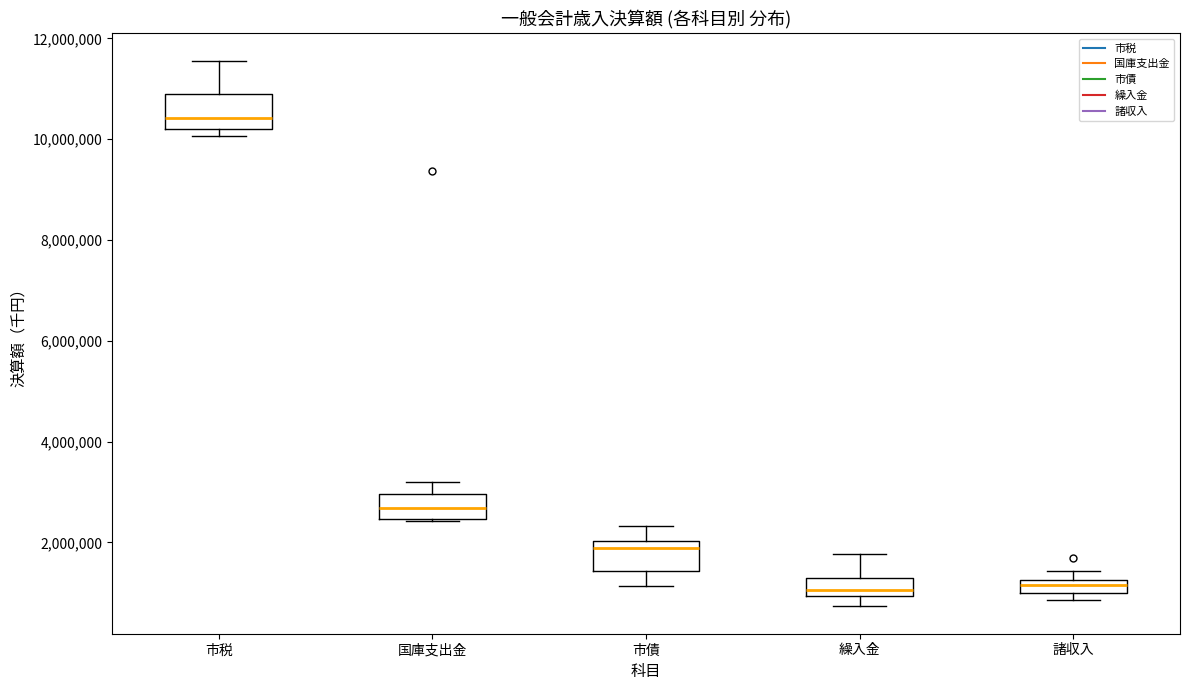

Where is the upper edge of the box for 市税 on the y-axis? The values are not printed on the chart, so give them approximately, as read against the axis.

10800000